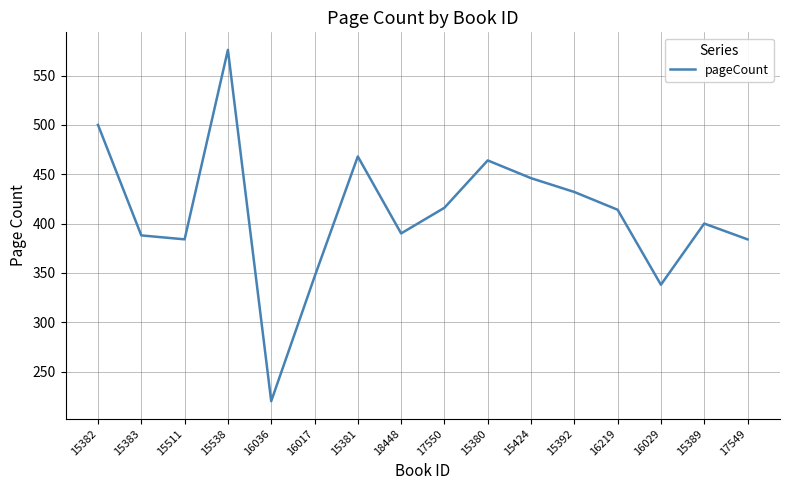

Reading left to right, transcribe all the data shown in this chart.

15382=500	15383=388	15511=384	15538=576	16036=220	16017=346	15381=468	18448=390	17550=416	15380=464	15424=446	15392=432	16219=414	16029=338	15389=400	17549=384